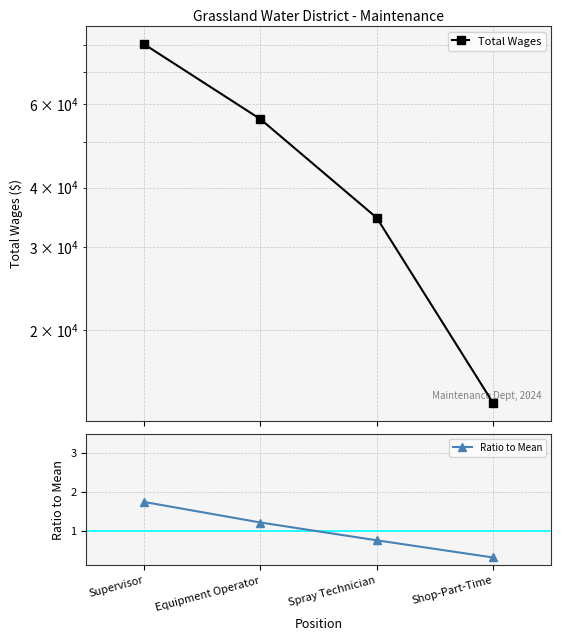

Is it true that Ratio to Mean equals 0.3 at Shop-Part-Time?

True